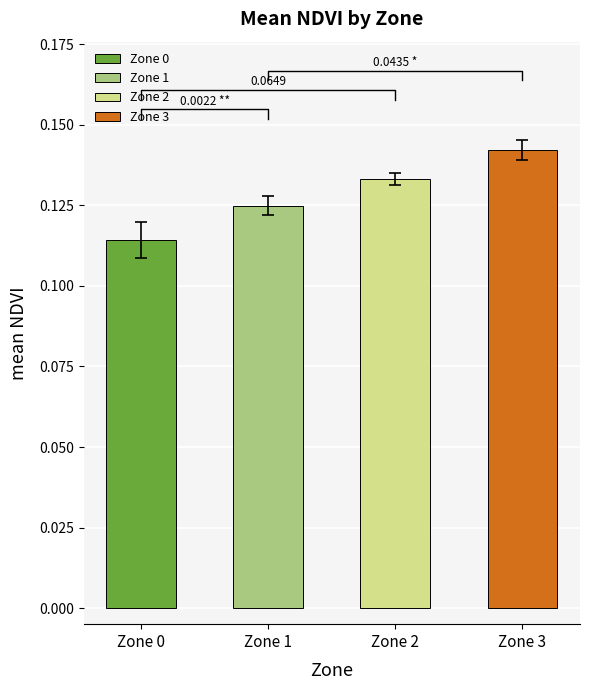

What is the value of the 2nd bar from the left?

0.1